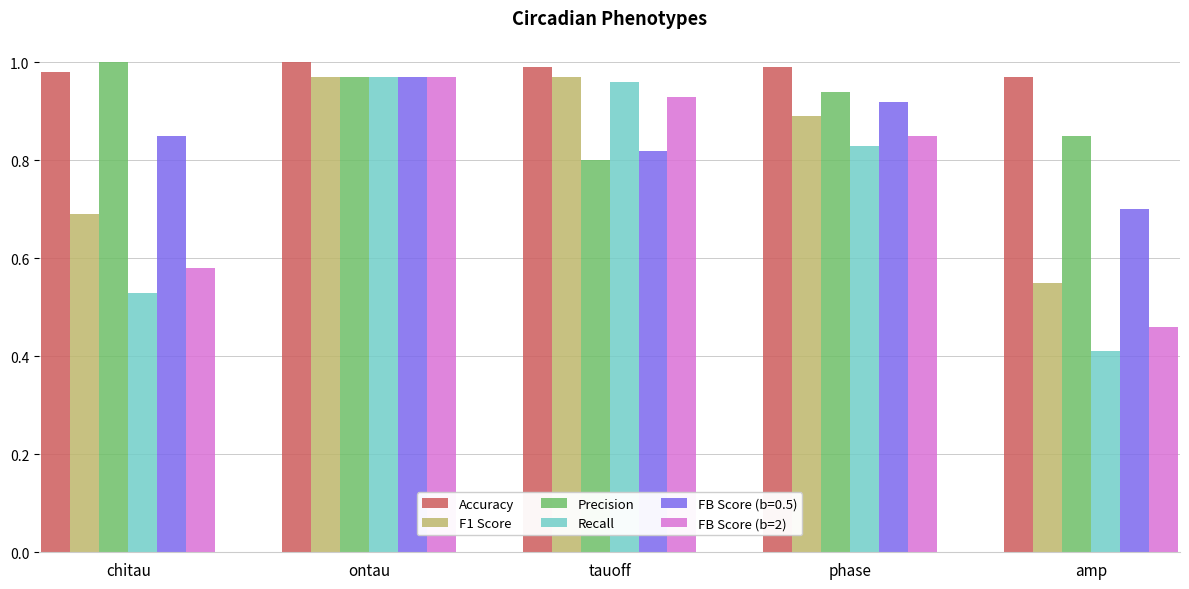

What is the sum of the Accuracy values at chitau and phase?

2.0